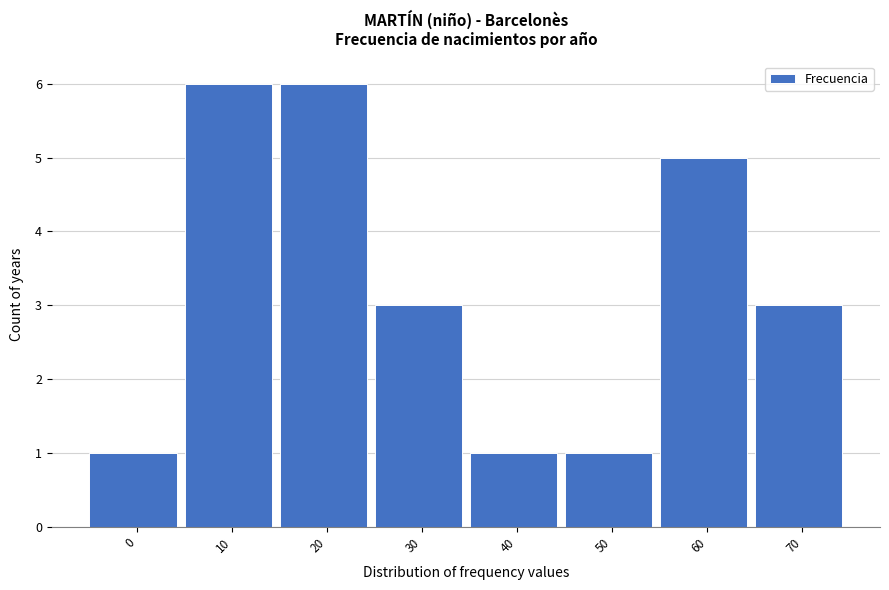

Reading right to left, what are all the values shown in this chart?

70=3	60=5	50=1	40=1	30=3	20=6	10=6	0=1